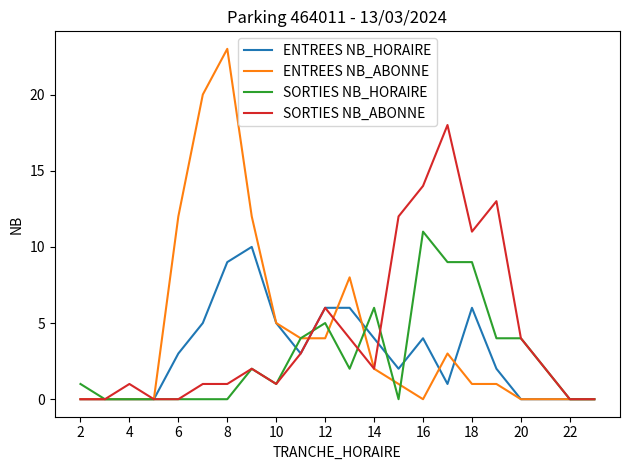

What is the sum of all ENTREES NB_ABONNE values?

96